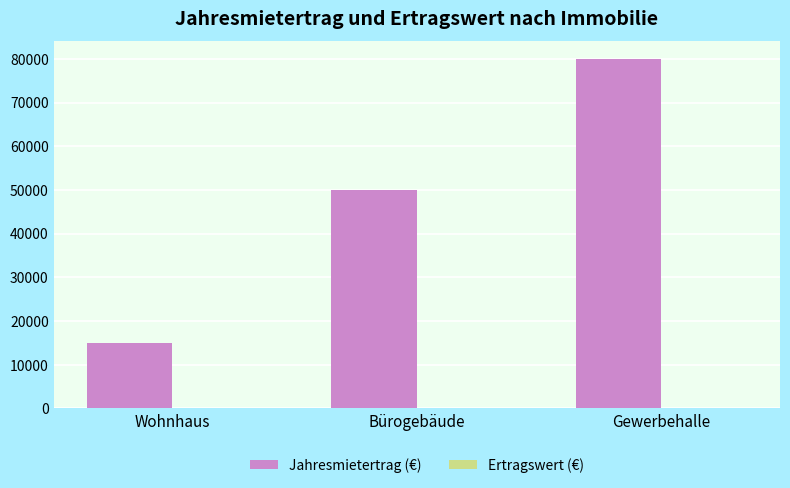

Which label corresponds to the smallest value in the chart?

Wohnhaus